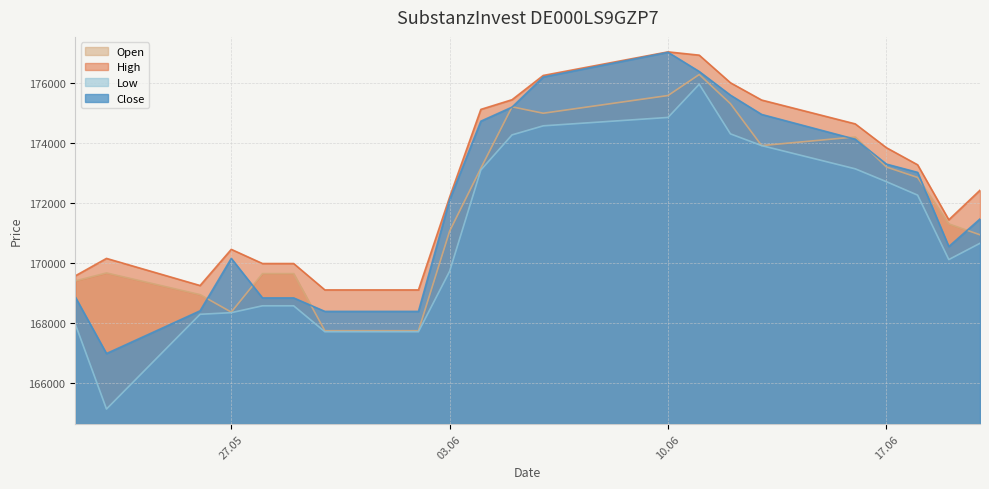

Which series has the largest total across all categories?

High